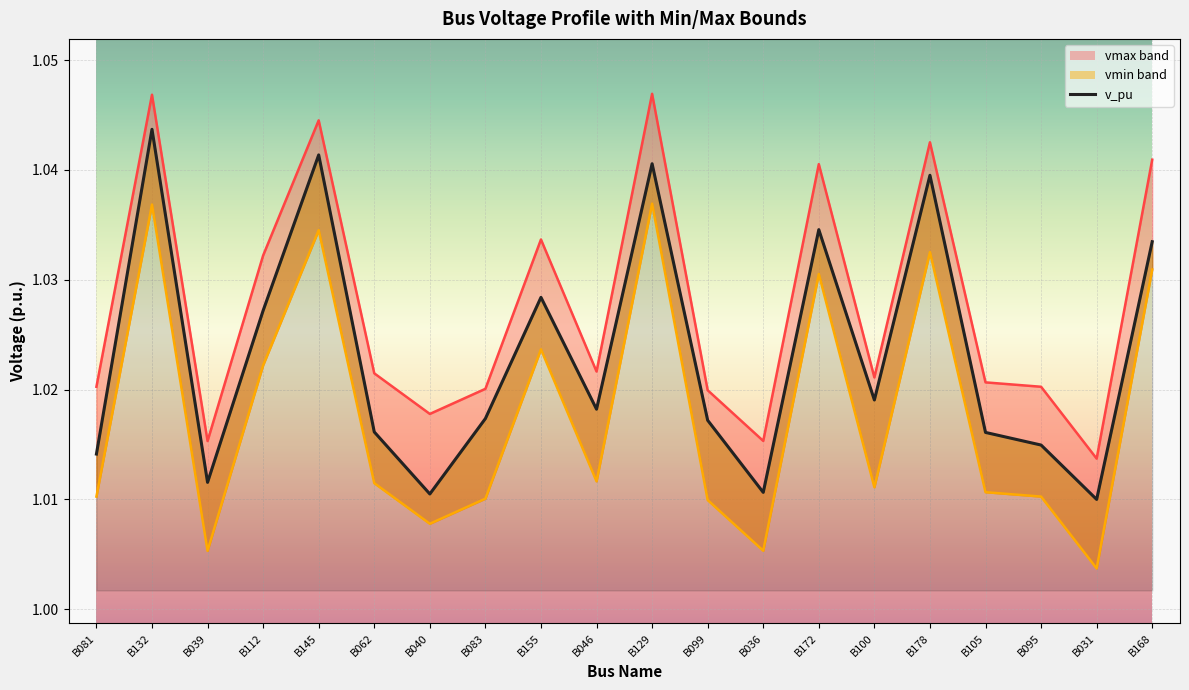

At which category does vmin reach its first local peak?

B132